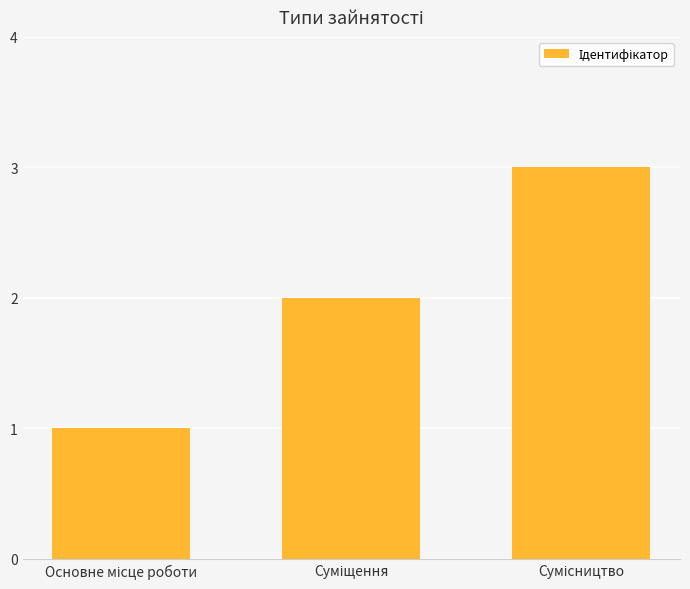

What is the greatest value displayed?

3